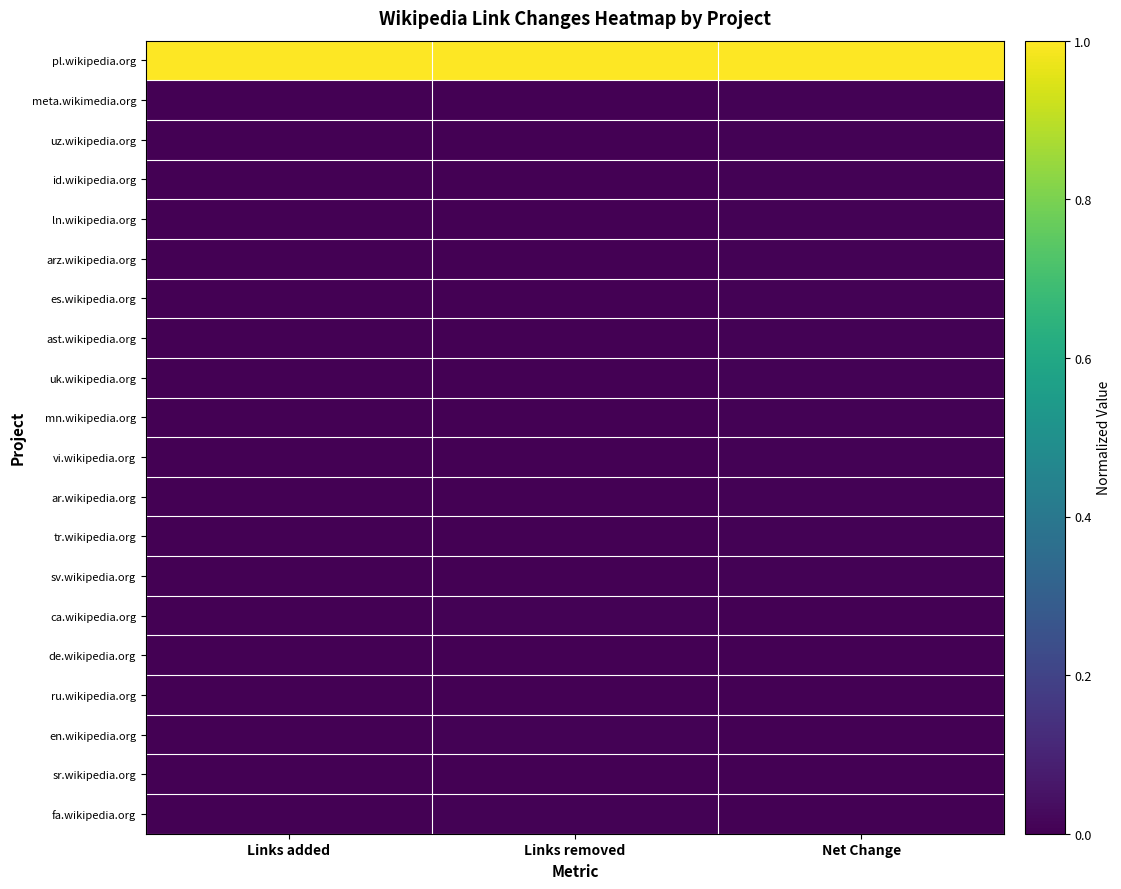

Reading right to left, transcribe all the data shown in this chart.

pl.wikipedia.org: Net Change=1.0	Links removed=1.0	Links added=1.0
meta.wikimedia.org: Net Change=0.0	Links removed=0.0	Links added=0.0
uz.wikipedia.org: Net Change=0.0	Links removed=0.0	Links added=0.0
id.wikipedia.org: Net Change=0.0	Links removed=0.0	Links added=0.0
ln.wikipedia.org: Net Change=0.0	Links removed=0.0	Links added=0.0
arz.wikipedia.org: Net Change=0.0	Links removed=0.0	Links added=0.0
es.wikipedia.org: Net Change=0.0	Links removed=0.0	Links added=0.0
ast.wikipedia.org: Net Change=0.0	Links removed=0.0	Links added=0.0
uk.wikipedia.org: Net Change=0.0	Links removed=0.0	Links added=0.0
mn.wikipedia.org: Net Change=0.0	Links removed=0.0	Links added=0.0
vi.wikipedia.org: Net Change=0.0	Links removed=0.0	Links added=0.0
ar.wikipedia.org: Net Change=0.0	Links removed=0.0	Links added=0.0
tr.wikipedia.org: Net Change=0.0	Links removed=0.0	Links added=0.0
sv.wikipedia.org: Net Change=0.0	Links removed=0.0	Links added=0.0
ca.wikipedia.org: Net Change=0.0	Links removed=0.0	Links added=0.0
de.wikipedia.org: Net Change=0.0	Links removed=0.0	Links added=0.0
ru.wikipedia.org: Net Change=0.0	Links removed=0.0	Links added=0.0
en.wikipedia.org: Net Change=0.0	Links removed=0.0	Links added=0.0
sr.wikipedia.org: Net Change=0.0	Links removed=0.0	Links added=0.0
fa.wikipedia.org: Net Change=0.0	Links removed=0.0	Links added=0.0